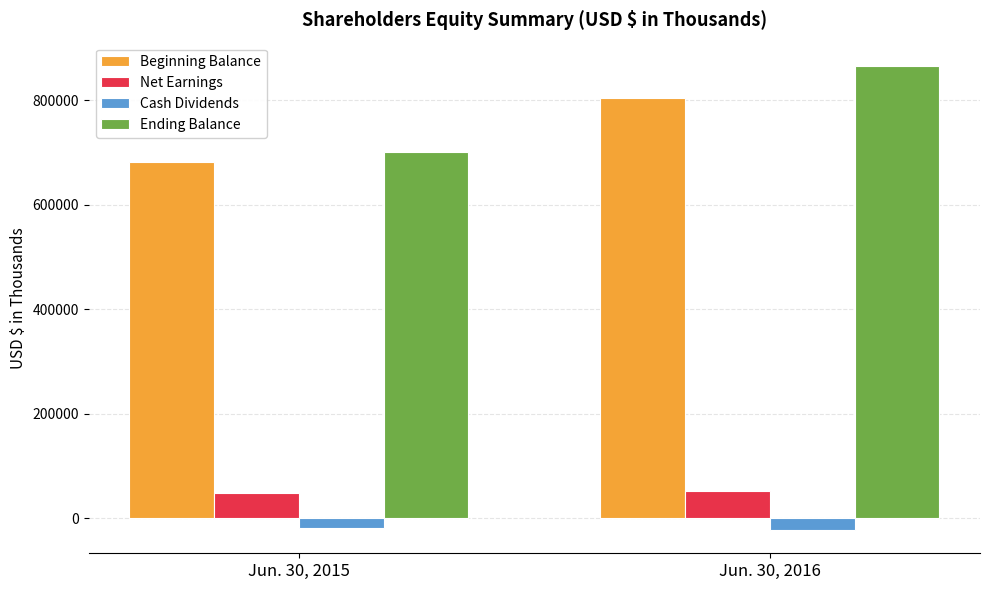

At how many categories does at least one series exceed 309243?

2